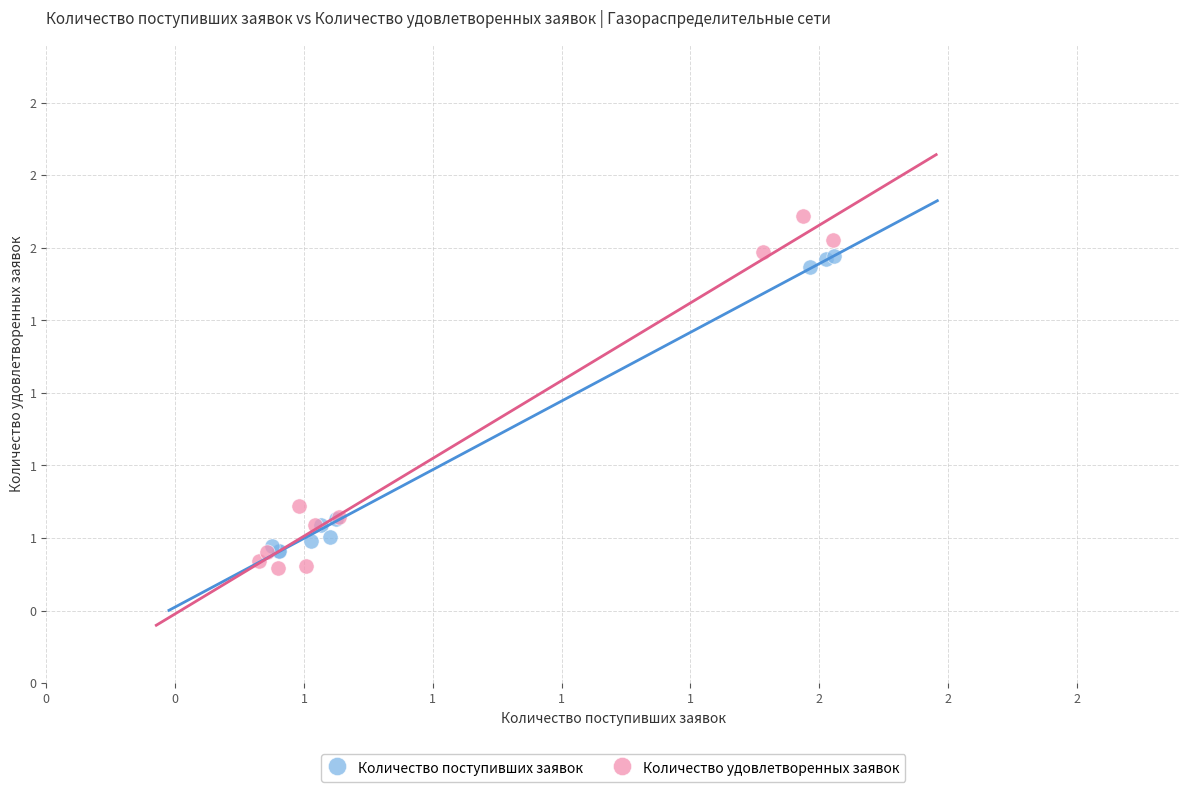

Which series contains the highest Y value?

Количество удовлетворенных заявок